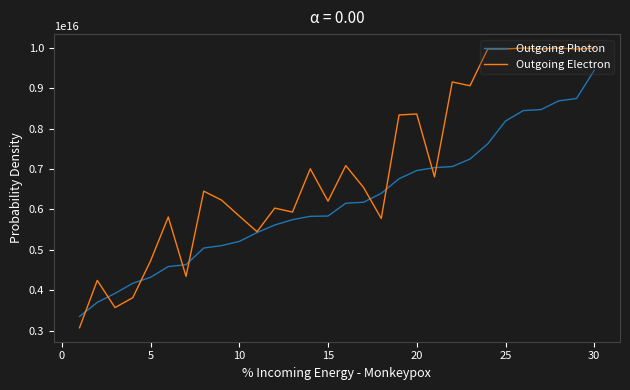

Which series has the largest total across all categories?

Outgoing Electron